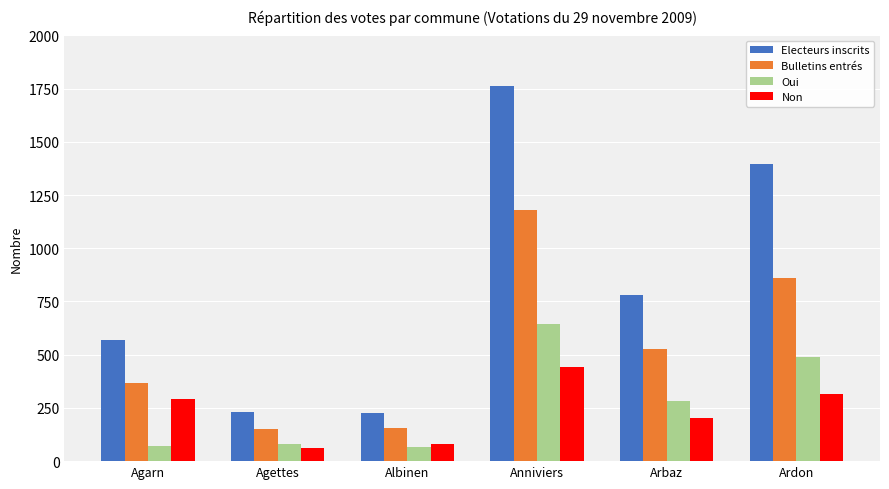

Is it true that Electeurs inscrits equals 561 at Ardon?

False